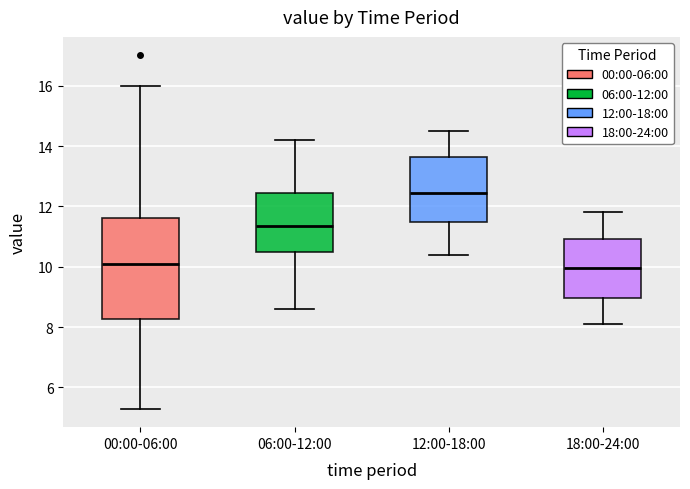

Which box is the tallest, from its lower edge to its upper edge?

00:00-06:00